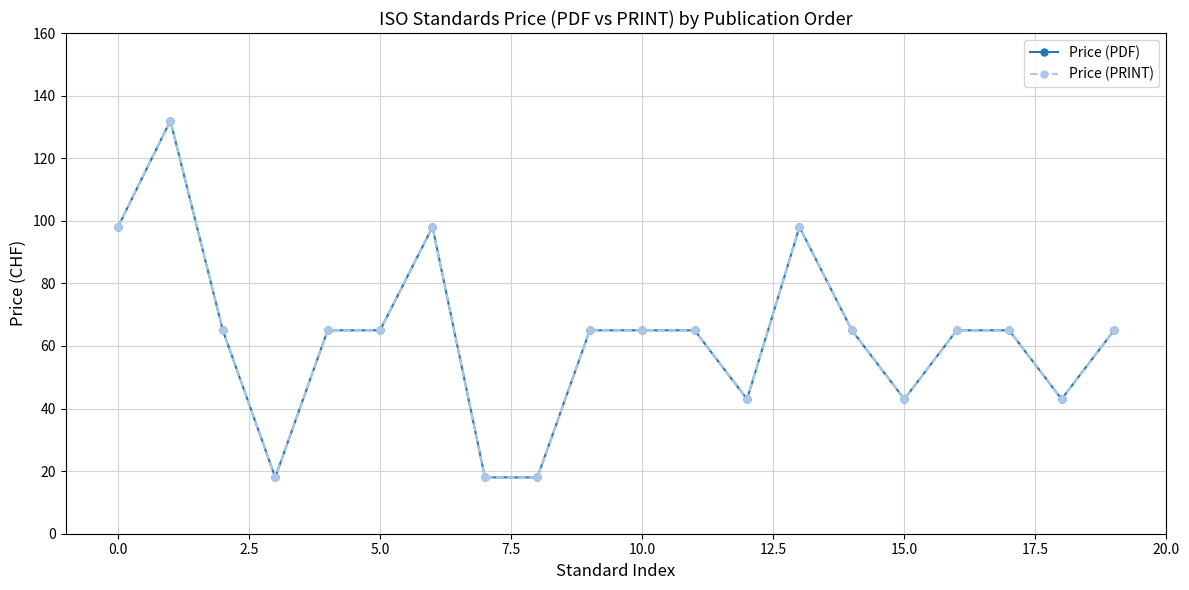

True or false: Price (PRINT) and Price (PDF) intersect in this chart.

False